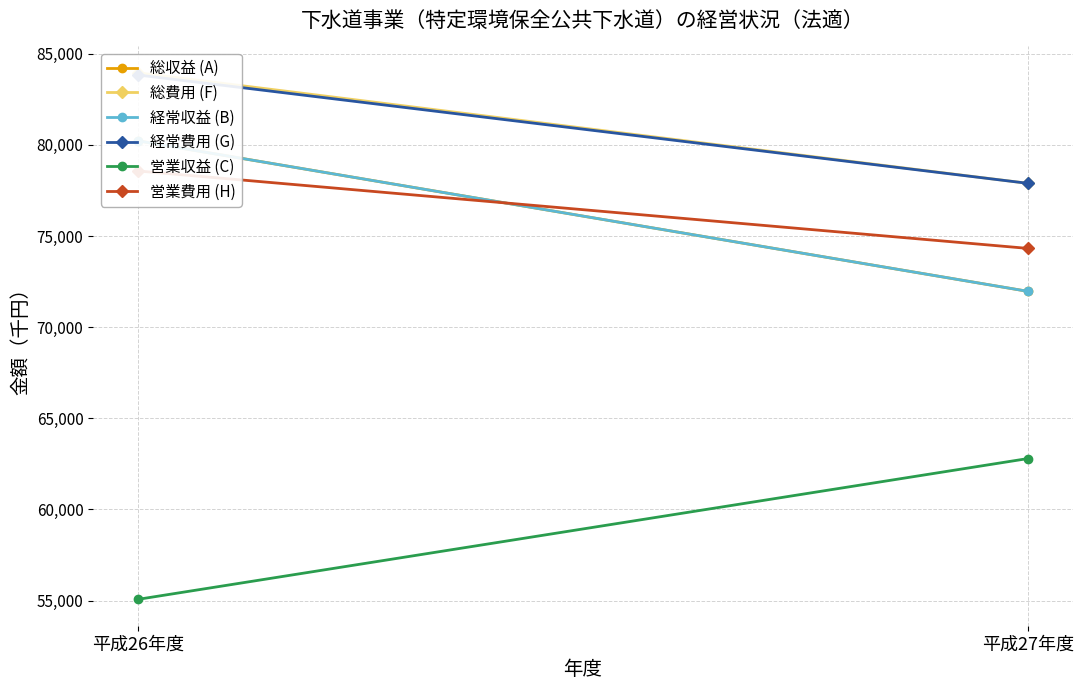

What are all the series names shown in the legend?

総収益 (A), 総費用 (F), 経常収益 (B), 経常費用 (G), 営業収益 (C), 営業費用 (H)